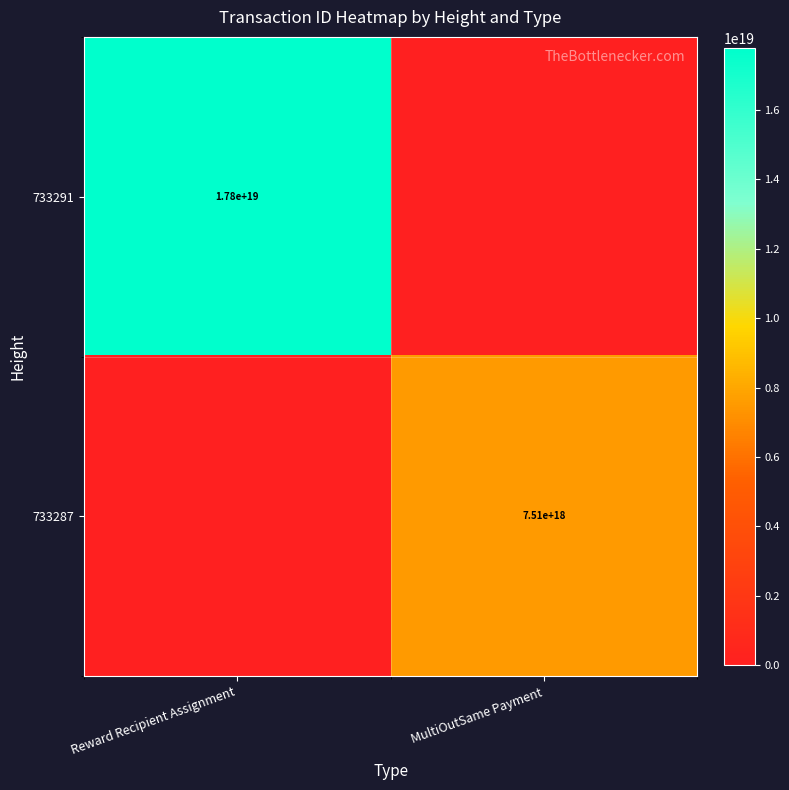

True or false: 733291 has a value of 17800000000000000000 at Reward Recipient Assignment.

True